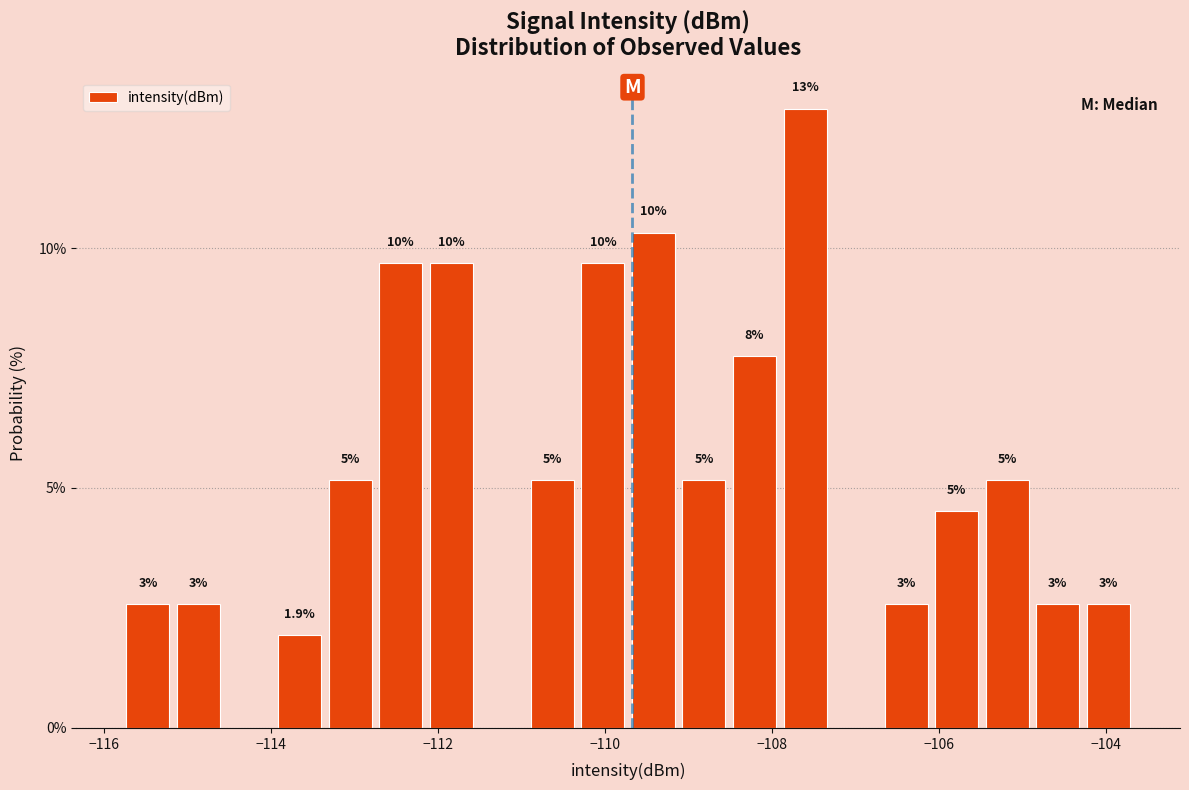

Read against the x-axis, roughly where is the centre of the tallest bar?

-107.6